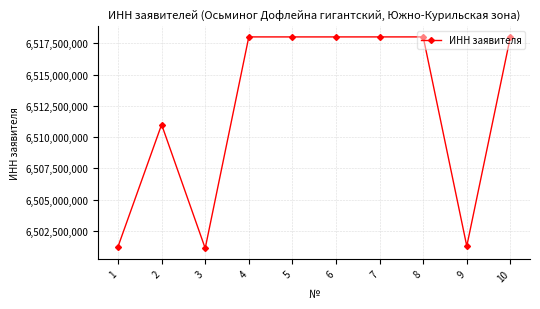

What is the value of the 7th point from the left?

6518004830